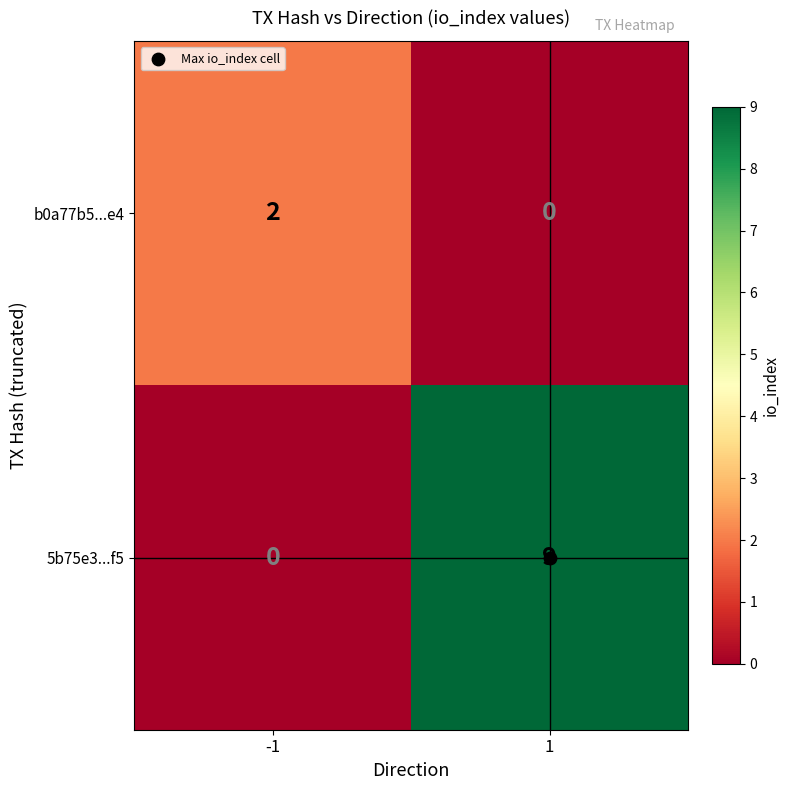

What is the greatest value displayed?

9